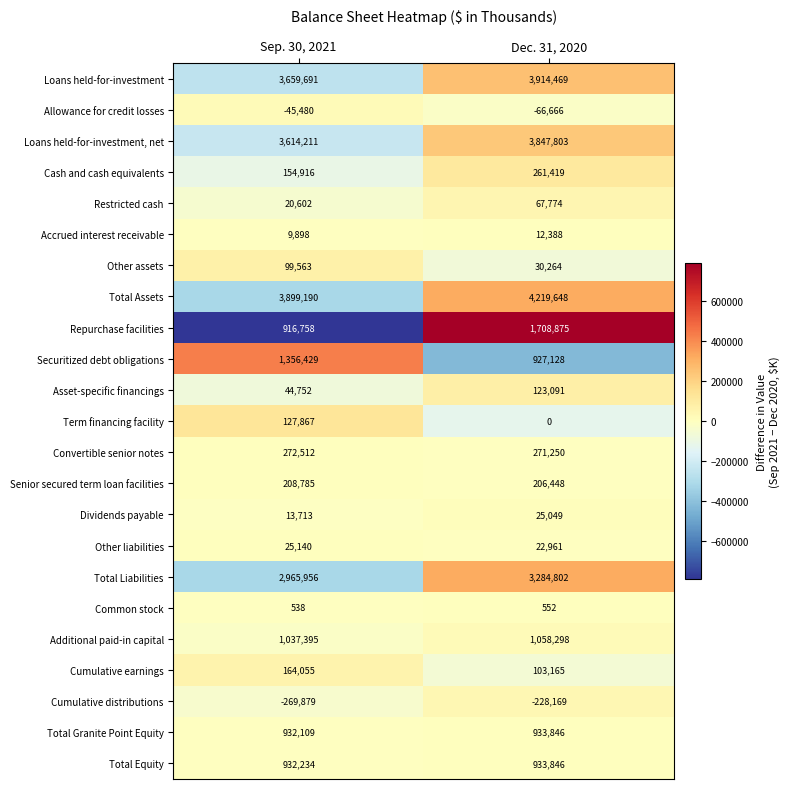

List the labels in order of Securitized debt obligations value, smallest first.

Dec. 31, 2020, Sep. 30, 2021